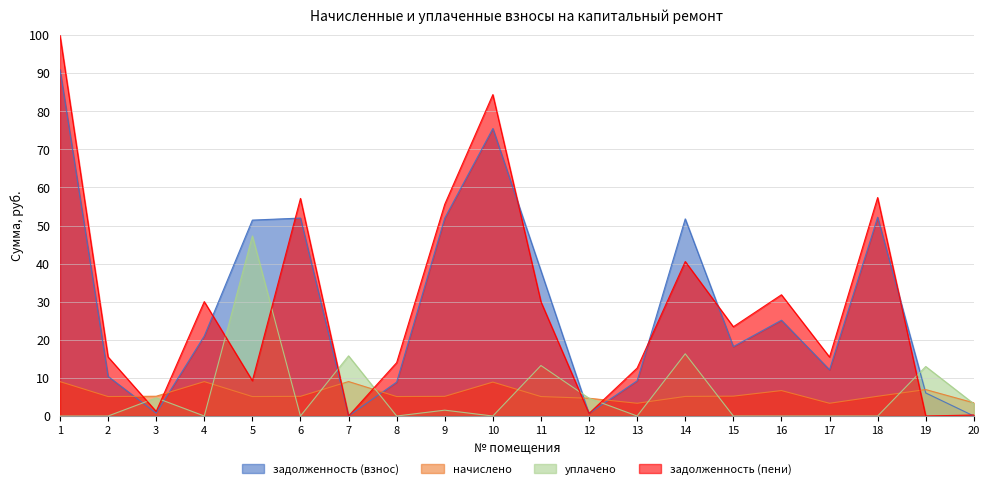

How many interior local peaks does the задолженность (пени) series have?

6